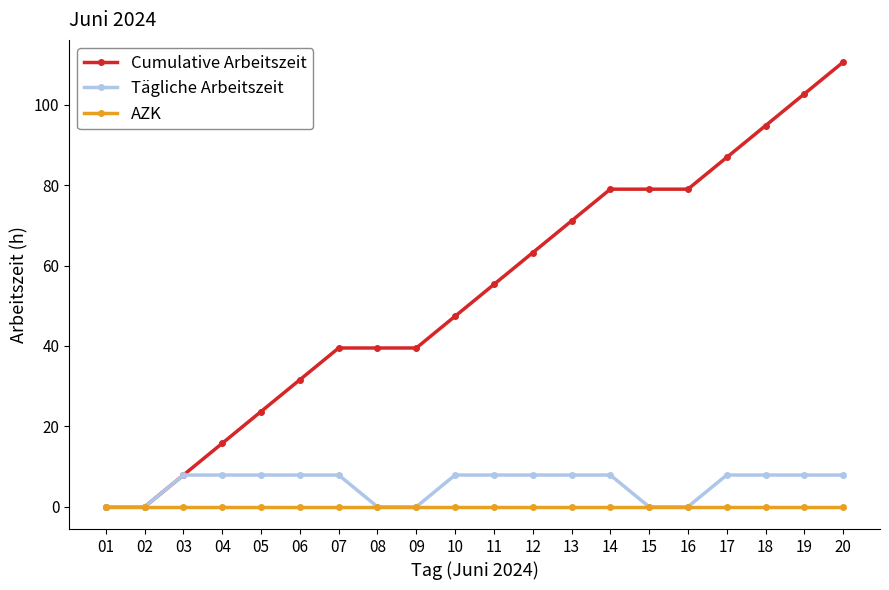

What is the difference between the highest and lowest values at 07?

39.5